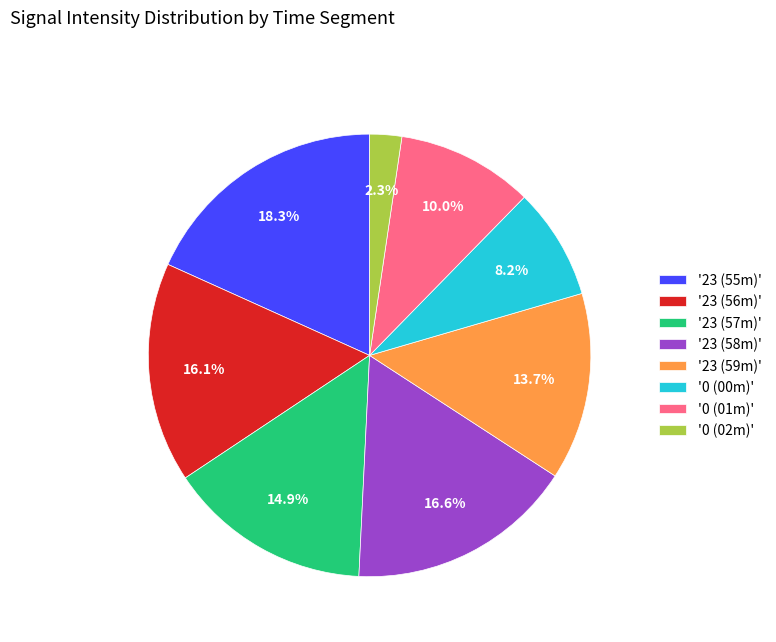

Rank the categories by value from lowest to highest.

'0 (02m)', '0 (00m)', '0 (01m)', '23 (59m)', '23 (57m)', '23 (56m)', '23 (58m)', '23 (55m)'